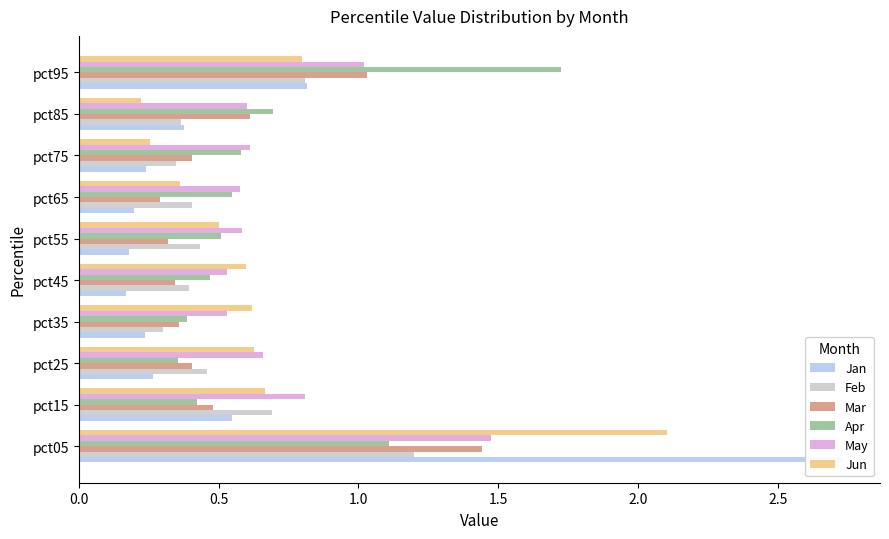

At how many categories does at least one series exceed 1?

2